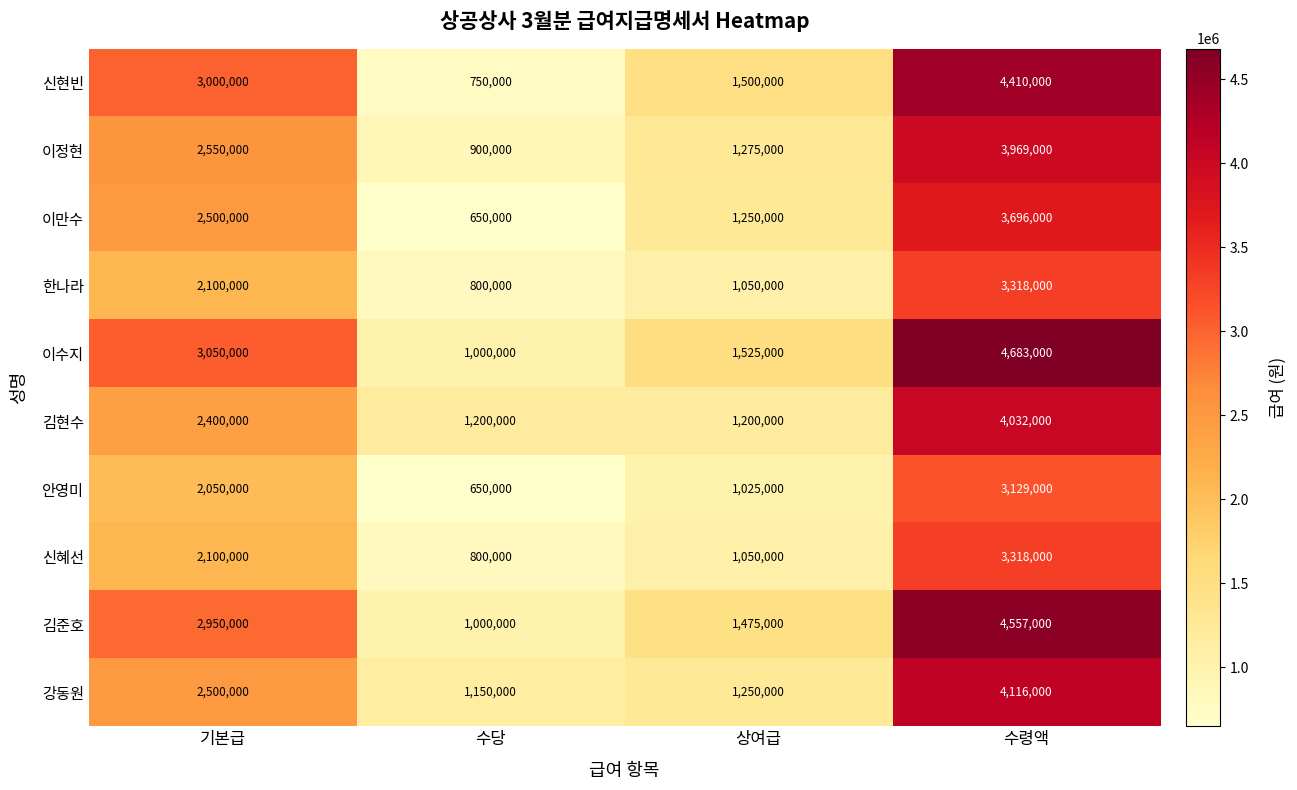

At which category does the chart reach its minimum across all series?

수당